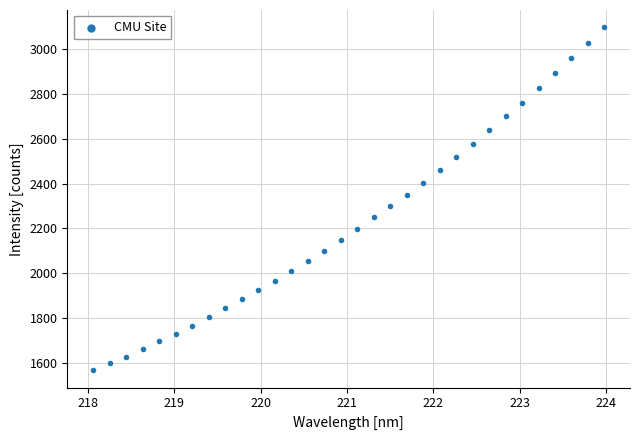

What is the range of Y values (max minus min)?

1530.2